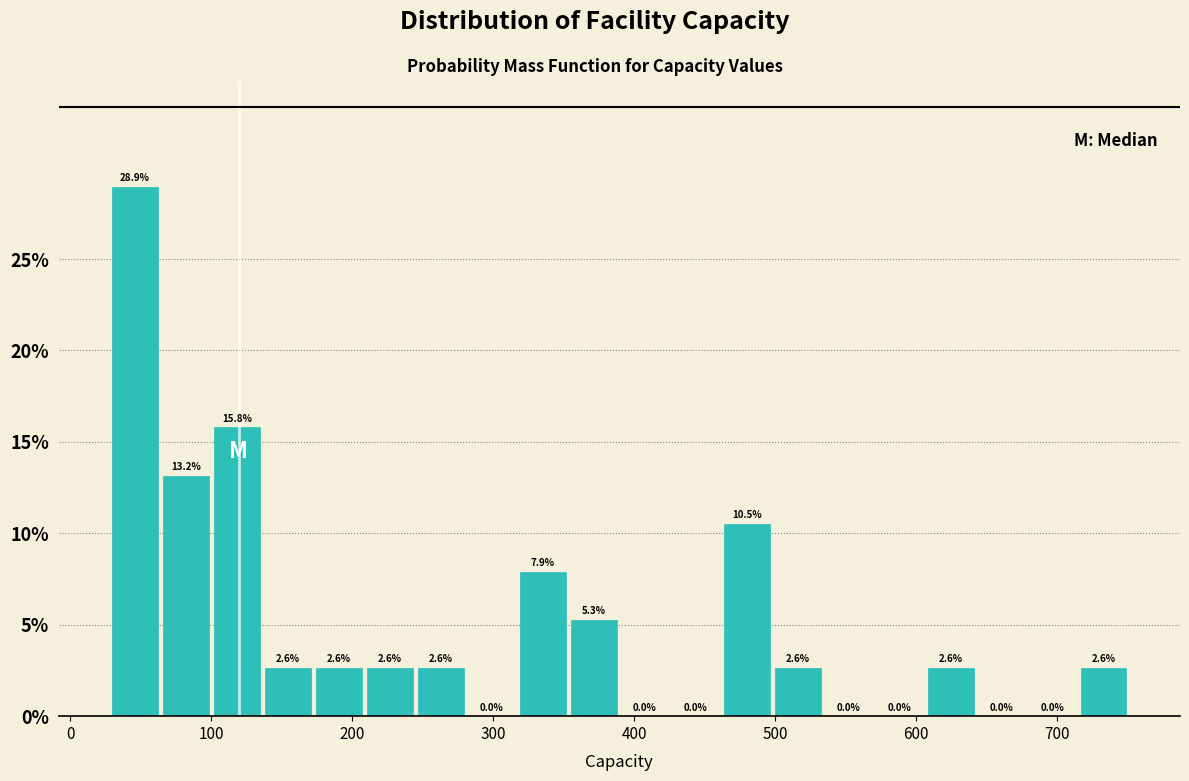

Read against the x-axis, roughly where is the centre of the tallest bar?

50